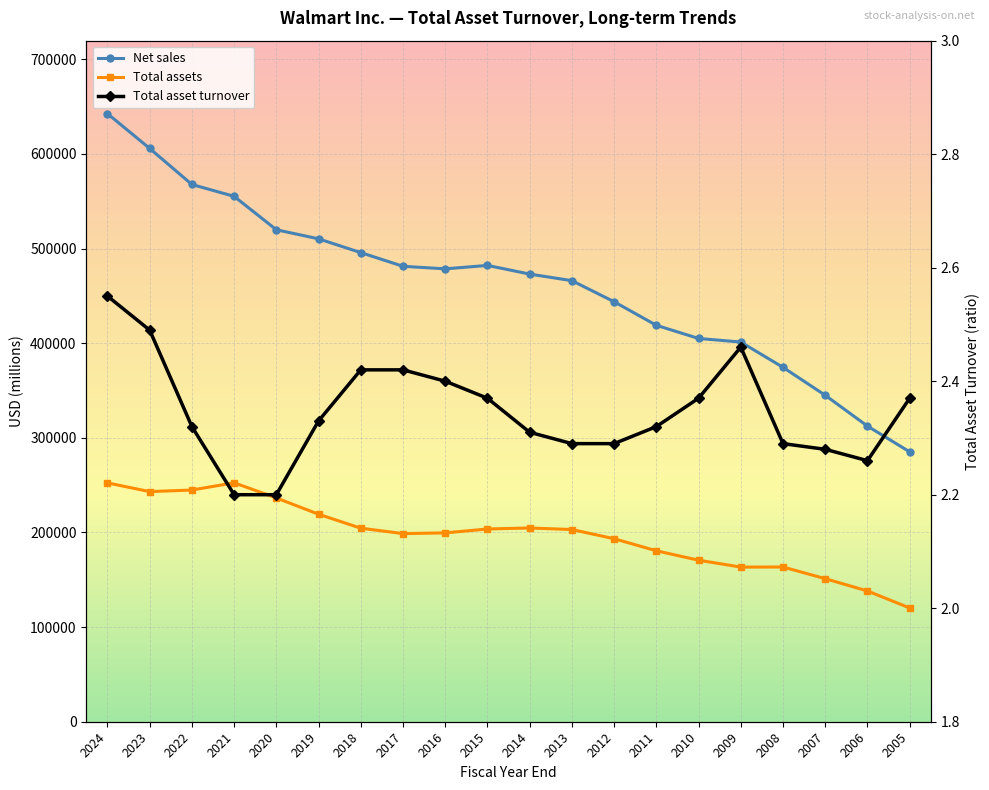

Reading right to left, list all the values displayed in this chart.

Net sales: 2005=285222.0	2006=312427.0	2007=344992.0	2008=374526.0	2009=401244.0	2010=405046.0	2011=418952.0	2012=443854.0	2013=466114.0	2014=473076.0	2015=482229.0	2016=478614.0	2017=481317.0	2018=495761.0	2019=510329.0	2020=519926.0	2021=555233.0	2022=567762.0	2023=605881.0	2024=642637.0
Total assets: 2005=120223.0	2006=138187.0	2007=151193.0	2008=163514.0	2009=163429.0	2010=170706.0	2011=180663.0	2012=193406.0	2013=203105.0	2014=204751.0	2015=203706.0	2016=199581.0	2017=198825.0	2018=204522.0	2019=219295.0	2020=236495.0	2021=252496.0	2022=244860.0	2023=243197.0	2024=252399.0
Total asset turnover: 2005=2.4	2006=2.3	2007=2.3	2008=2.3	2009=2.5	2010=2.4	2011=2.3	2012=2.3	2013=2.3	2014=2.3	2015=2.4	2016=2.4	2017=2.4	2018=2.4	2019=2.3	2020=2.2	2021=2.2	2022=2.3	2023=2.5	2024=2.5